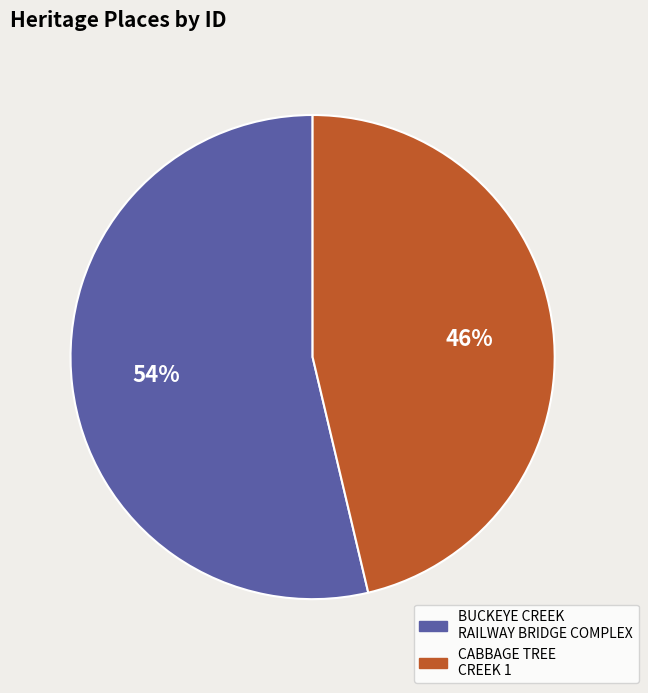

What is the ratio of the value at CABBAGE TREE CREEK 1 to the value at BUCKEYE CREEK RAILWAY BRIDGE COMPLEX?

0.9